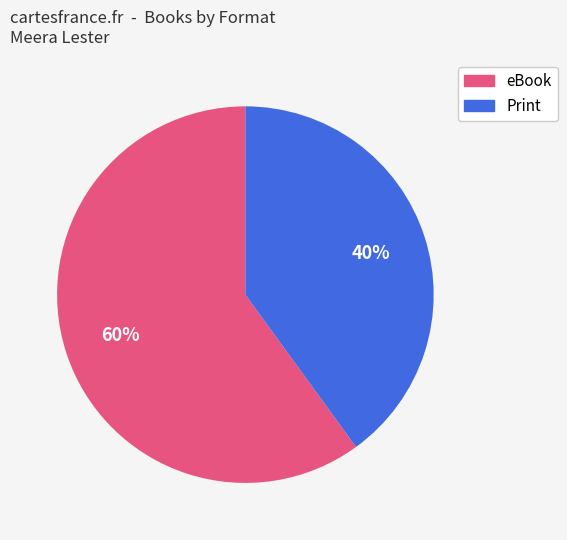

Is there any slice that represents more than half of the pie?

Yes